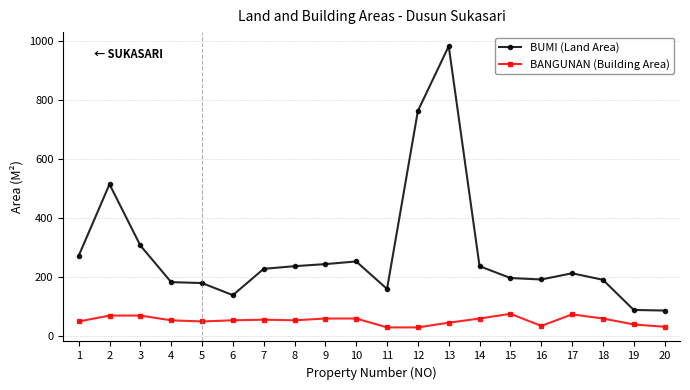

What is the approximate value of BUMI (Land Area) at 7?

228